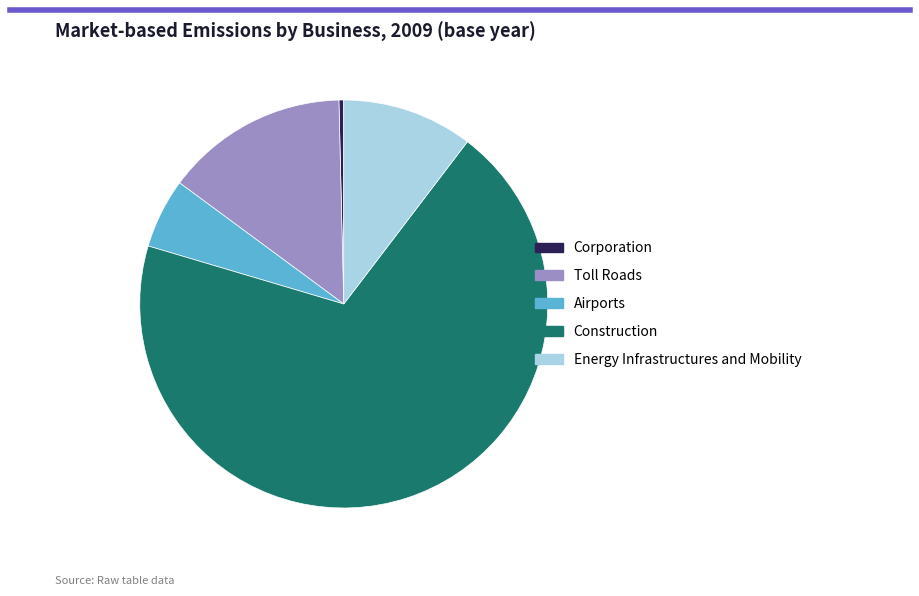

What is the largest slice in the pie chart?

Construction